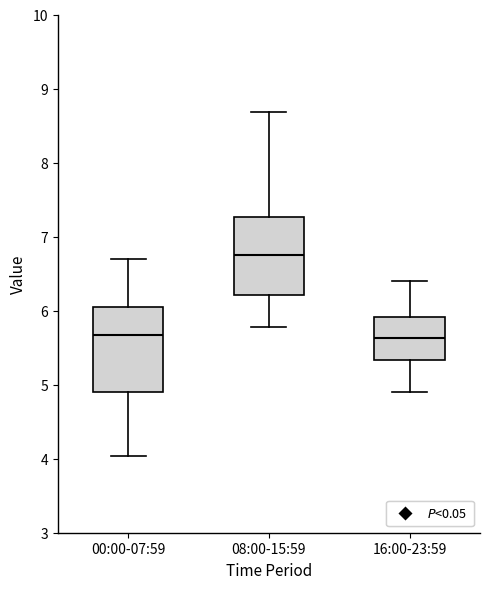

Where is the upper edge of the box for 08:00-15:59 on the y-axis? The values are not printed on the chart, so give them approximately, as read against the axis.

7.3